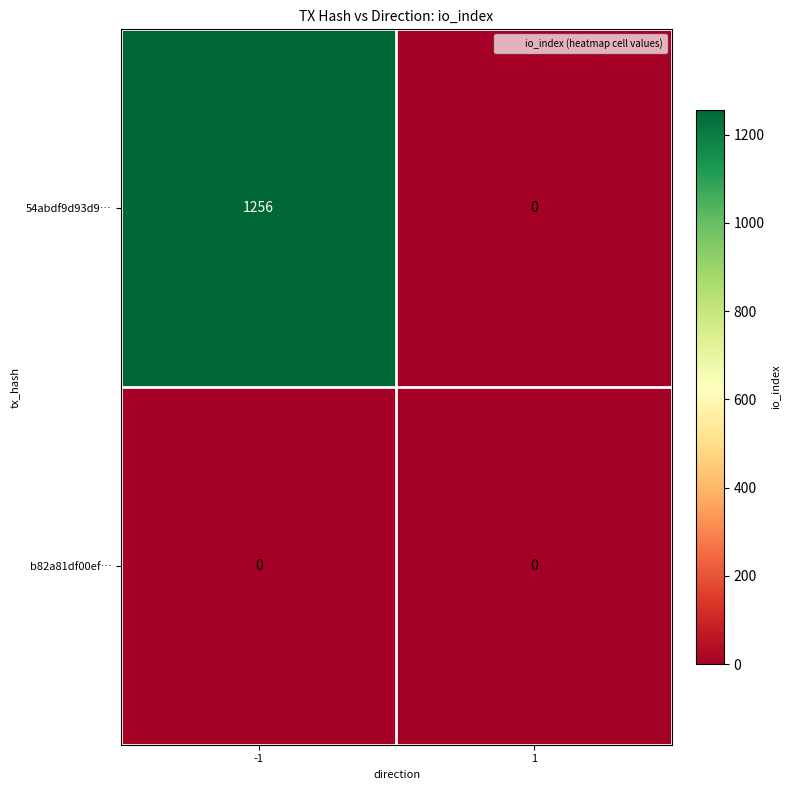

What is the sum of all 54abdf9d93d9… values?

1256